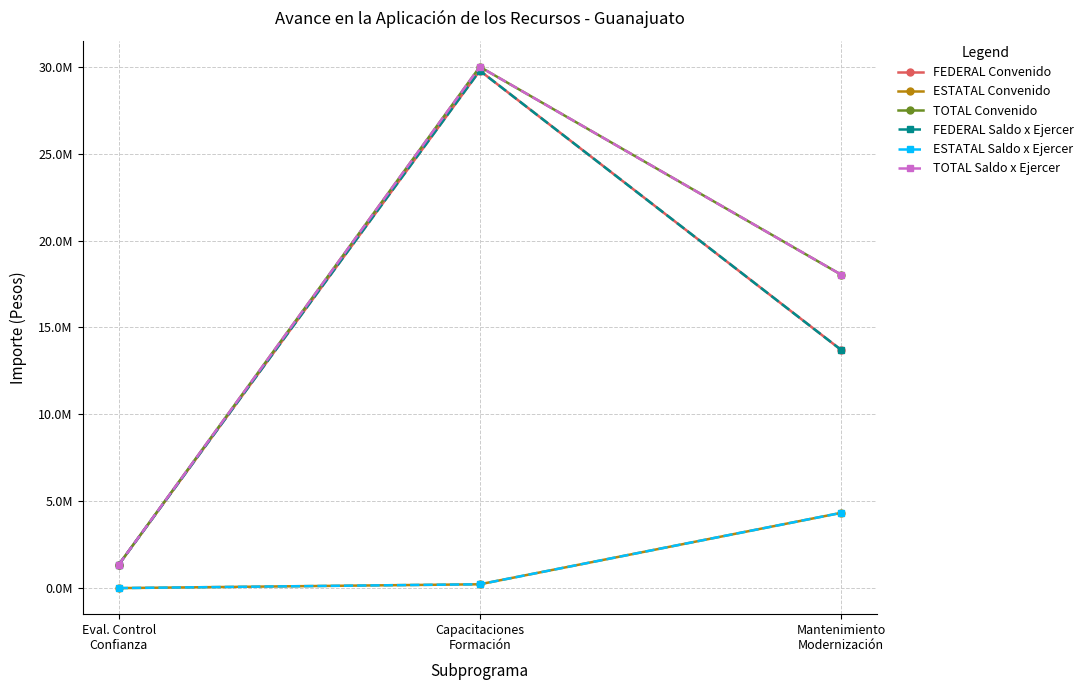

True or false: FEDERAL Saldo x Ejercer has a value of 804803.6 at Eval. Control
Confianza.

False